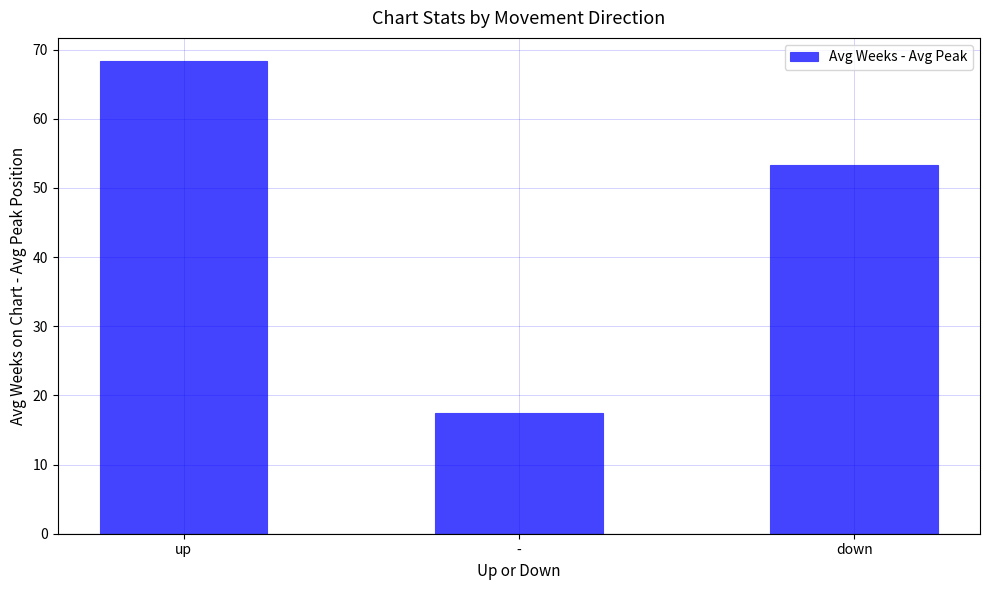

What is the change in value from up to down?

-15.0